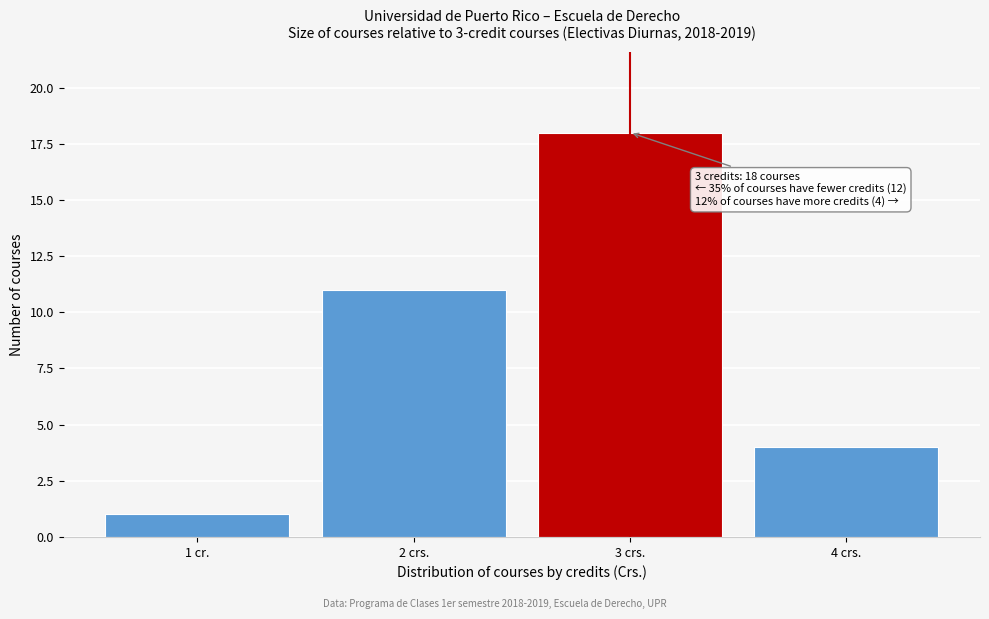

Reading left to right, transcribe all the data shown in this chart.

1	11	18	4